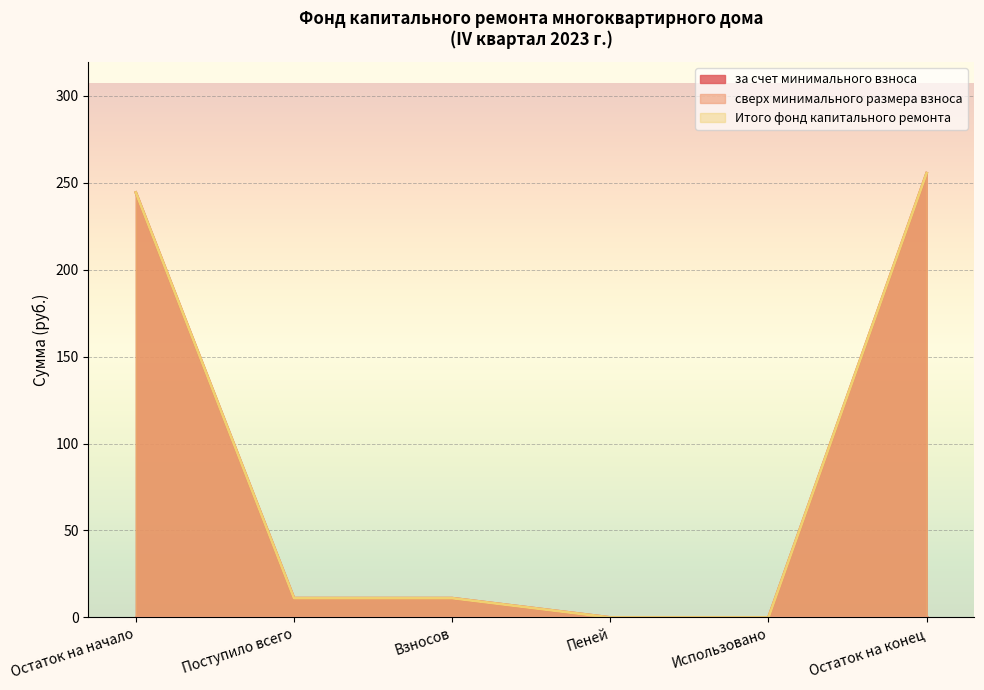

True or false: за счет минимального взноса and Итого фонд капитального ремонта cross at least once.

False